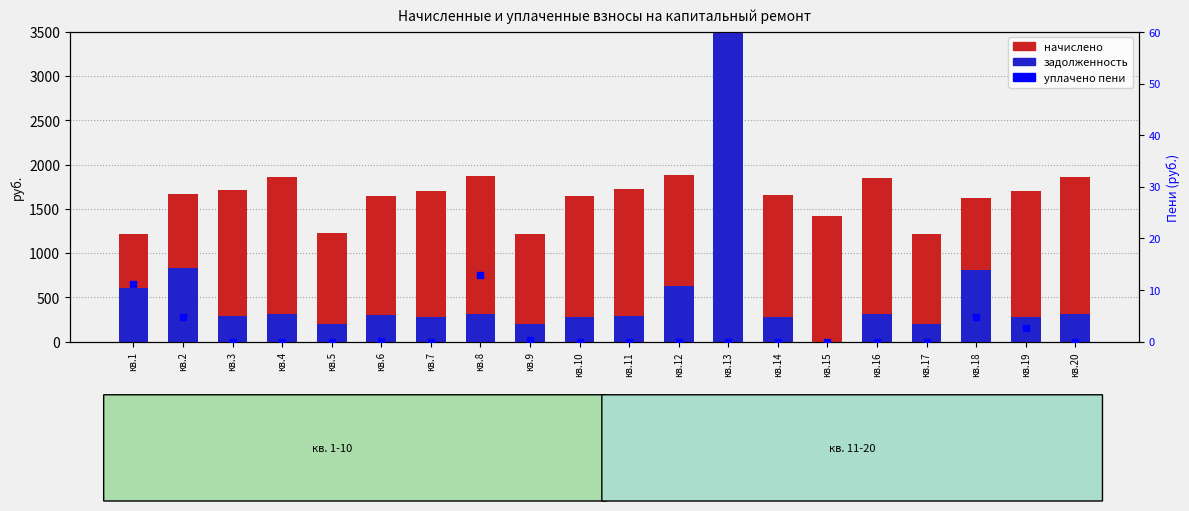

How many data points in задолженность are above 298?

10